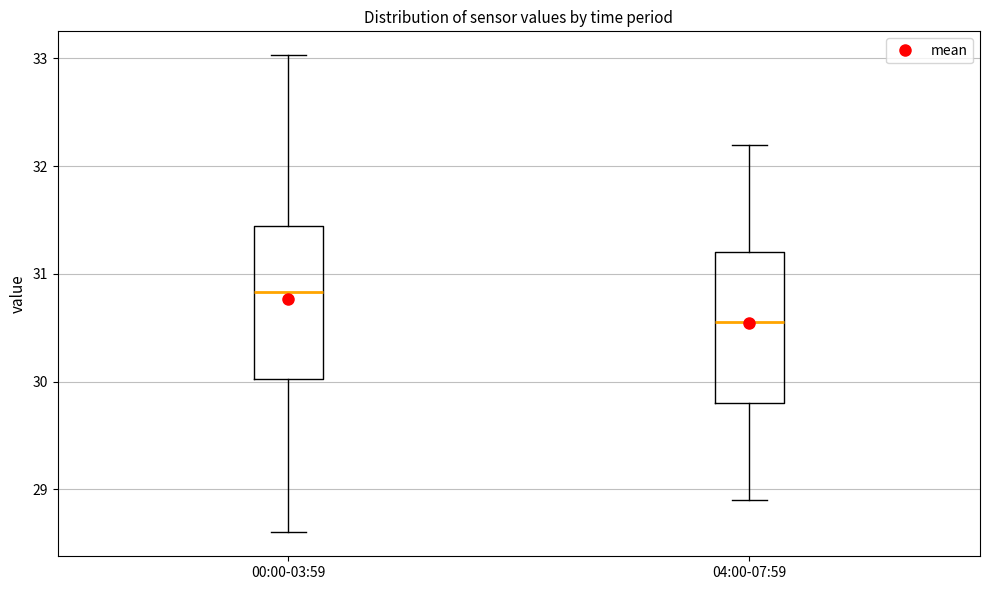

Where does the median line of the box for 04:00-07:59 sit on the y-axis? The values are not printed on the chart, so give them approximately, as read against the axis.

30.6